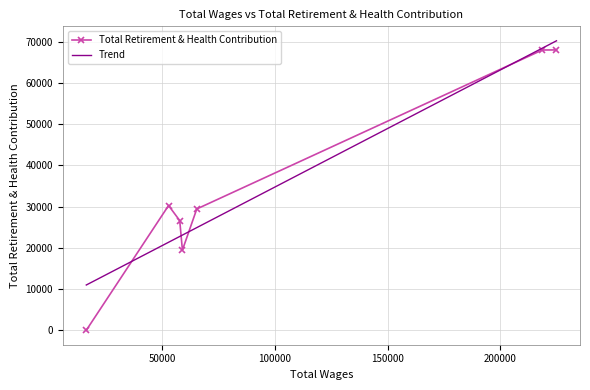

How many interior local valleys does the Total Retirement & Health Contribution series have?

1